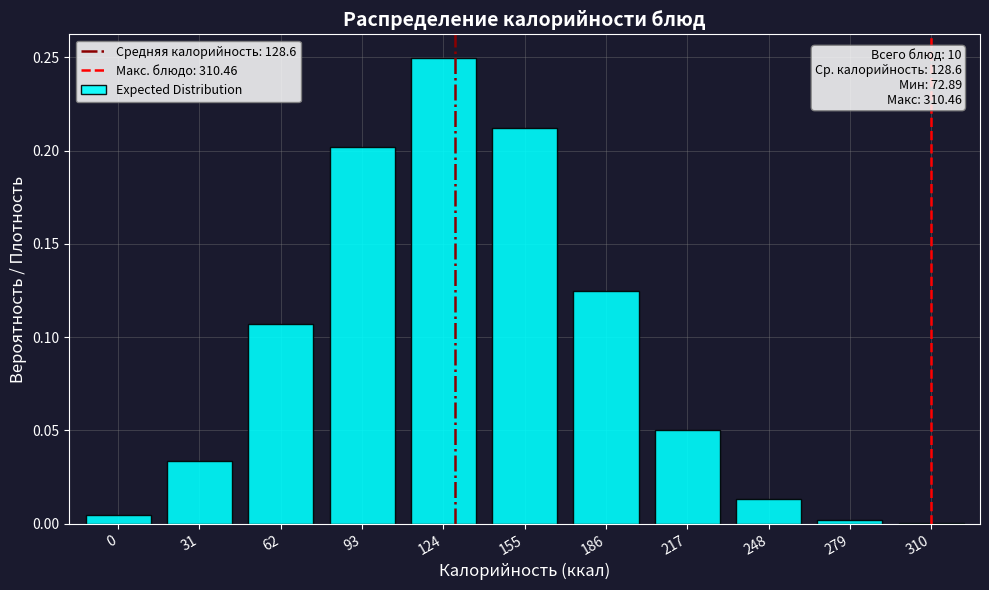

The chart shows a value of 0.0 at 279. True or false?

True